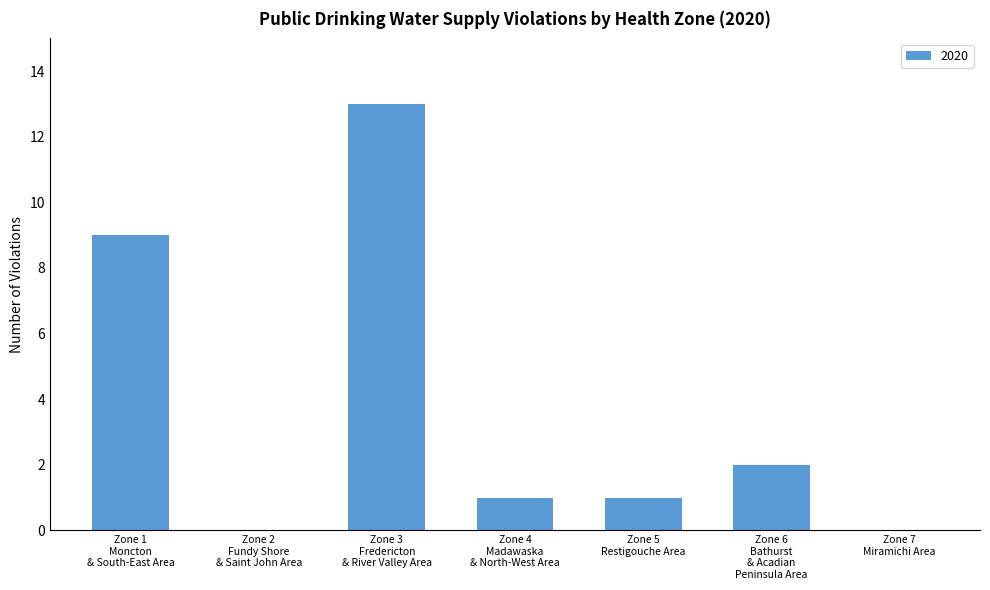

What is the maximum value shown in the chart?

13